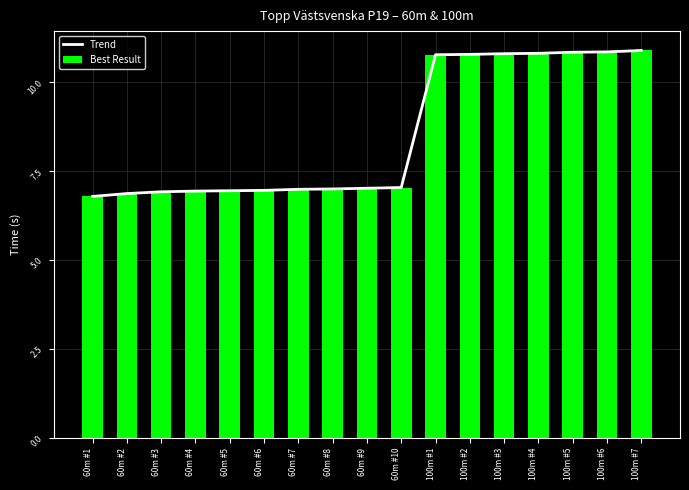

Rank the categories by Best Result value from highest to lowest.

100m #7, 100m #6, 100m #5, 100m #4, 100m #3, 100m #2, 100m #1, 60m #10, 60m #9, 60m #8, 60m #7, 60m #6, 60m #5, 60m #4, 60m #3, 60m #2, 60m #1